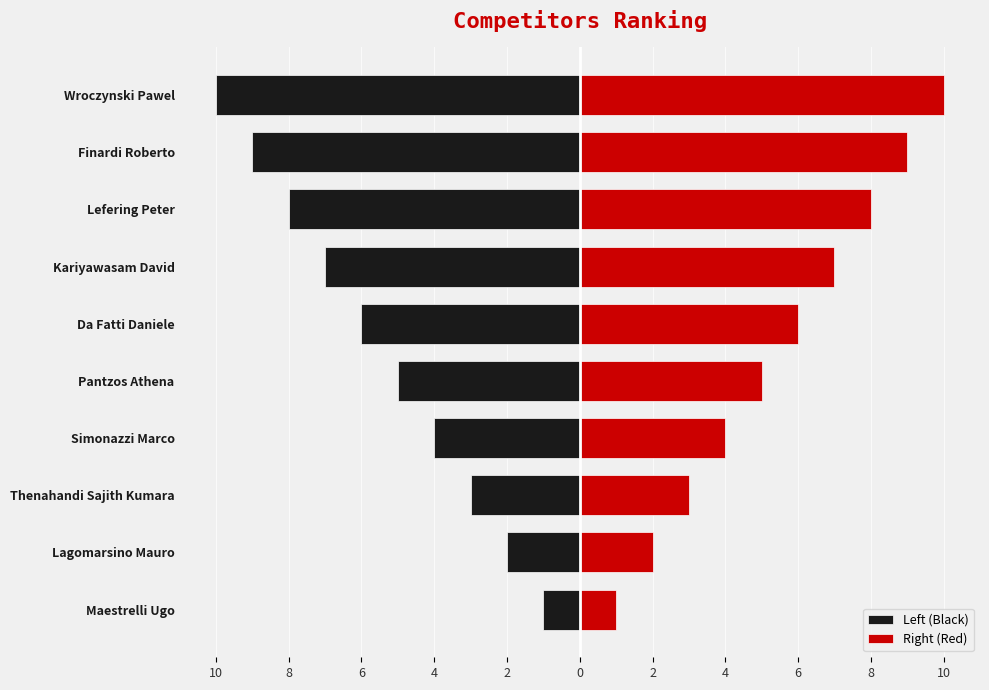

Are the bars horizontal?

Yes